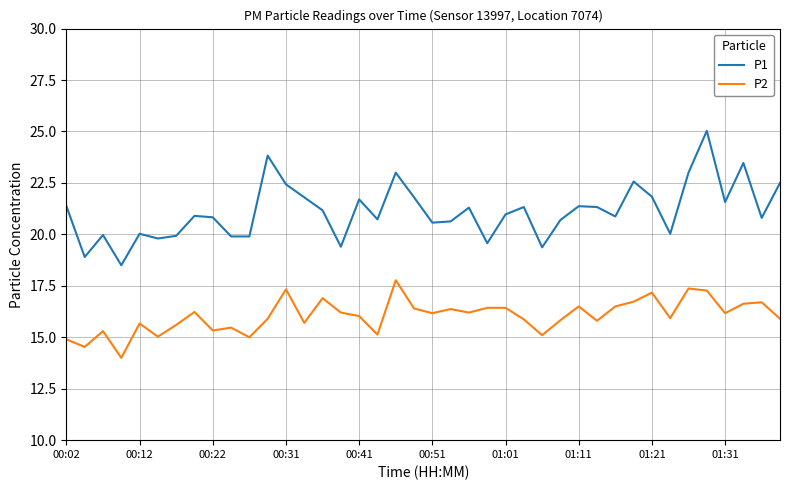

What is the minimum value shown in the chart?

14.0